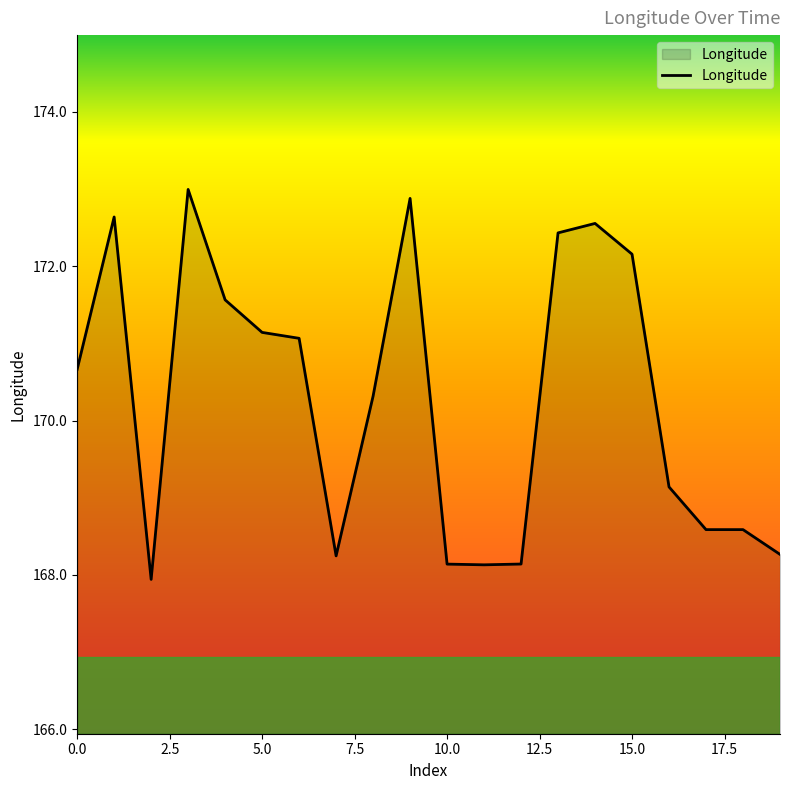

What is the difference between the maximum and minimum values?

5.1